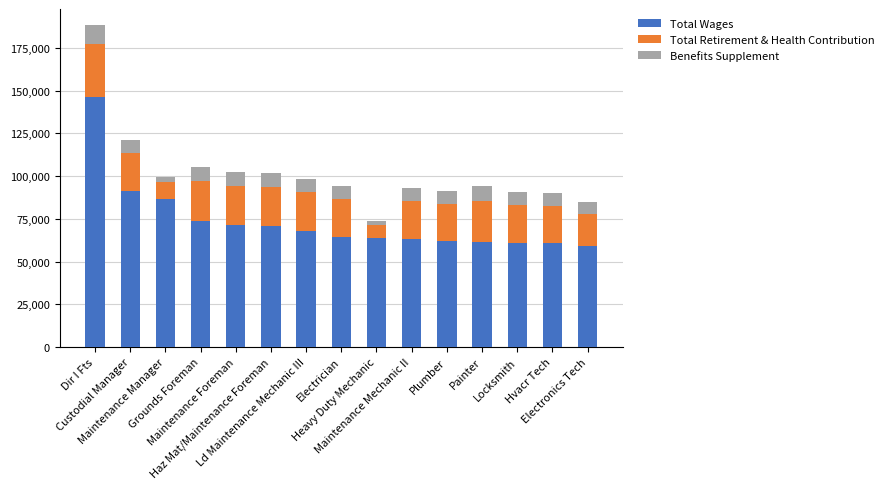

What is the difference between the second highest and second lowest values in the Total Wages series?

30718.0